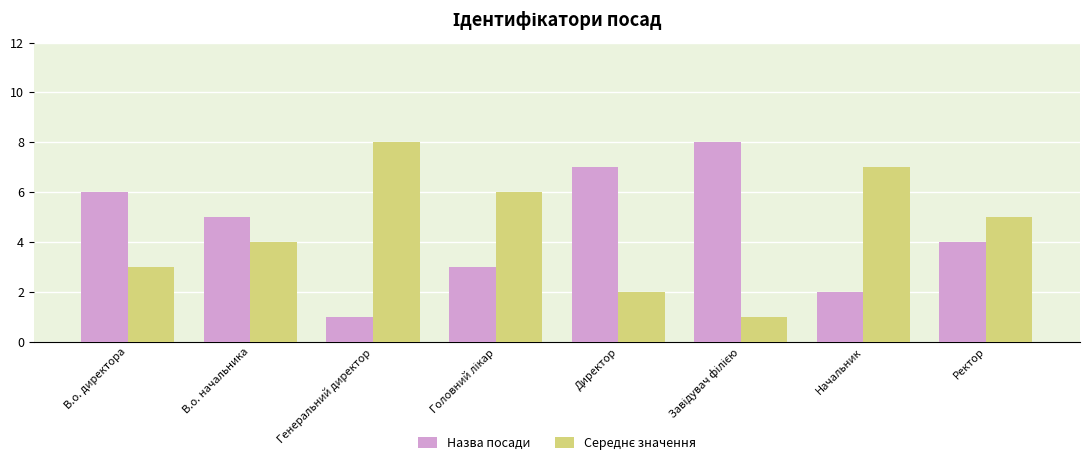

What is the sum of all Назва посади values?

36